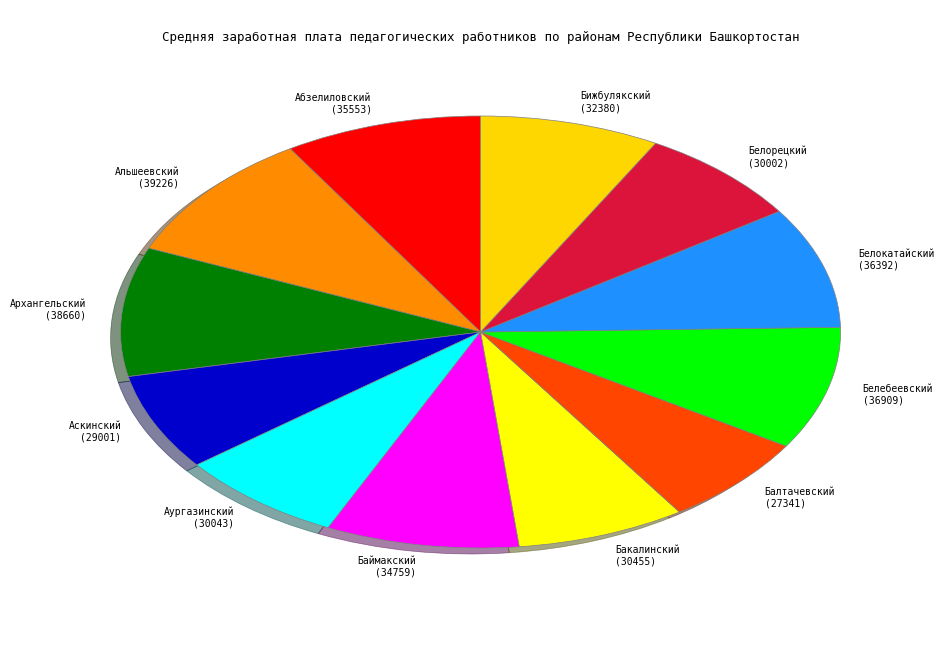

Is there a majority slice in this chart?

No